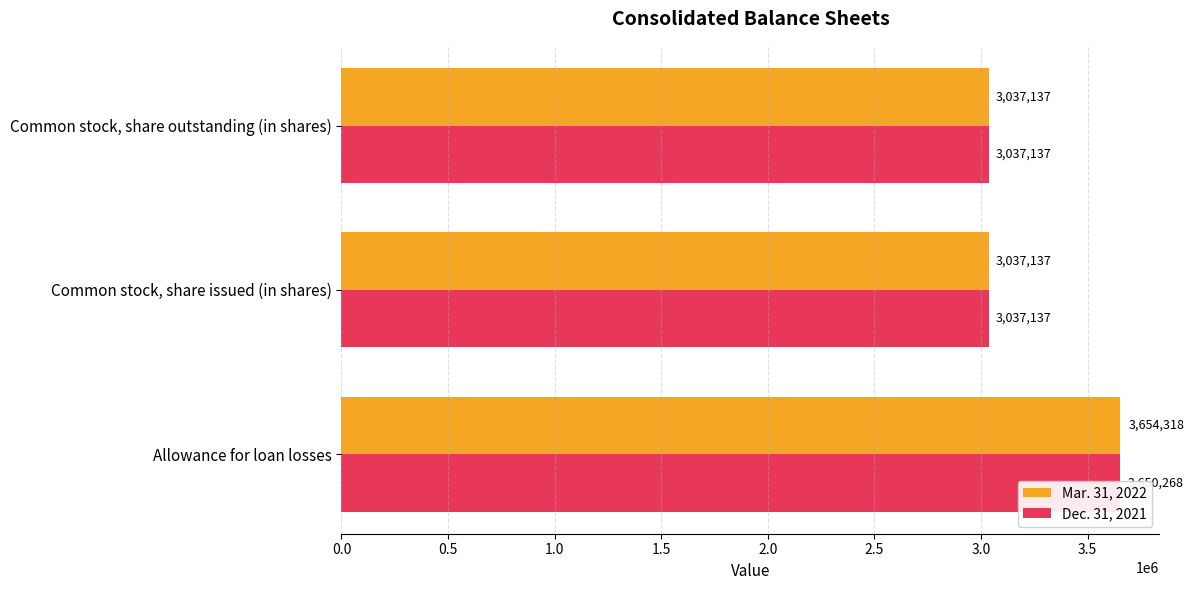

The value of Mar. 31, 2022 at 0.5 is 3037137. True or false?

True